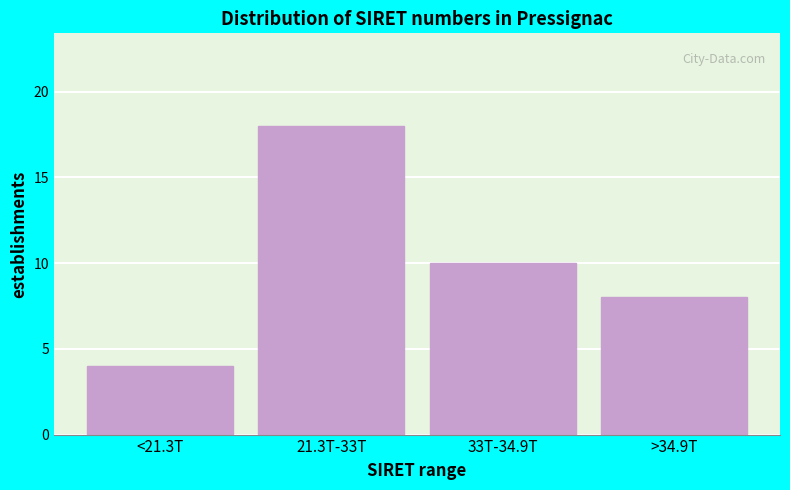

Reading right to left, what are all the values shown in this chart?

>34.9T=8	33T-34.9T=10	21.3T-33T=18	<21.3T=4